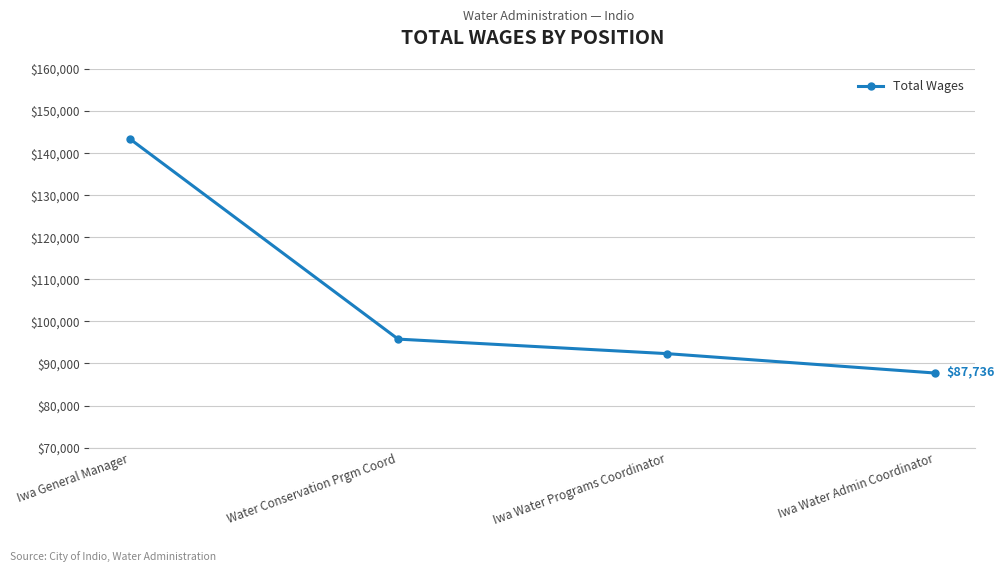

What is the change in value from Water Conservation Prgm Coord to Iwa Water Admin Coordinator?

-8060